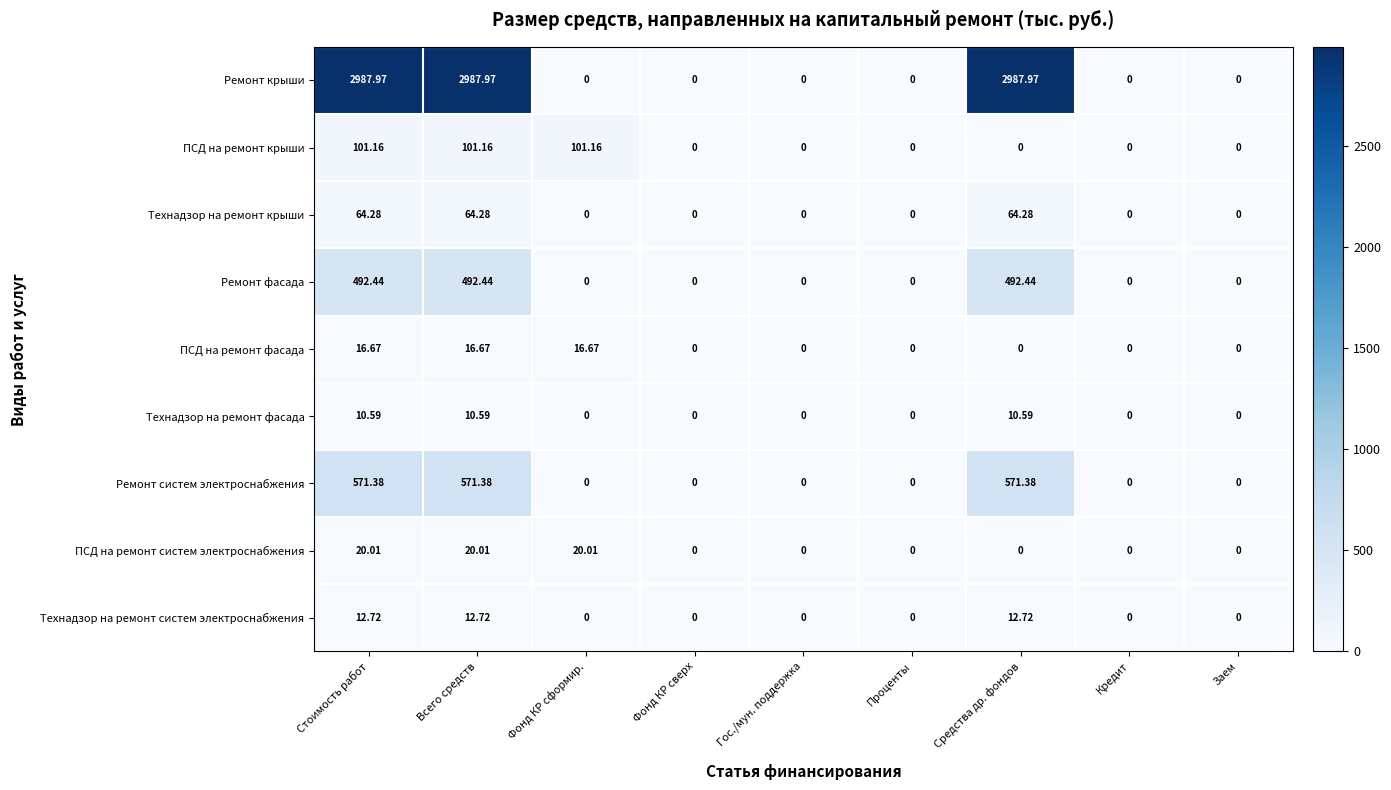

Rank the series by their maximum value, from lowest to highest.

Технадзор на ремонт фасада, Технадзор на ремонт систем электроснабжения, ПСД на ремонт фасада, ПСД на ремонт систем электроснабжения, Технадзор на ремонт крыши, ПСД на ремонт крыши, Ремонт фасада, Ремонт систем электроснабжения, Ремонт крыши